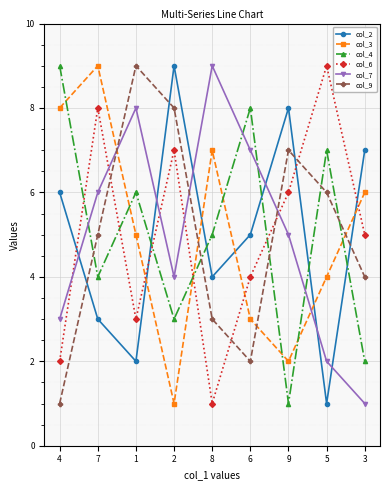

What is the maximum value shown in the chart?

9